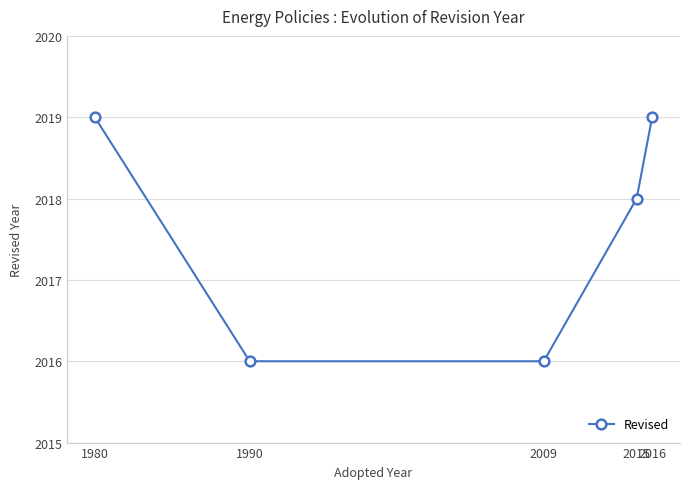

What is the maximum value shown in the chart?

2019